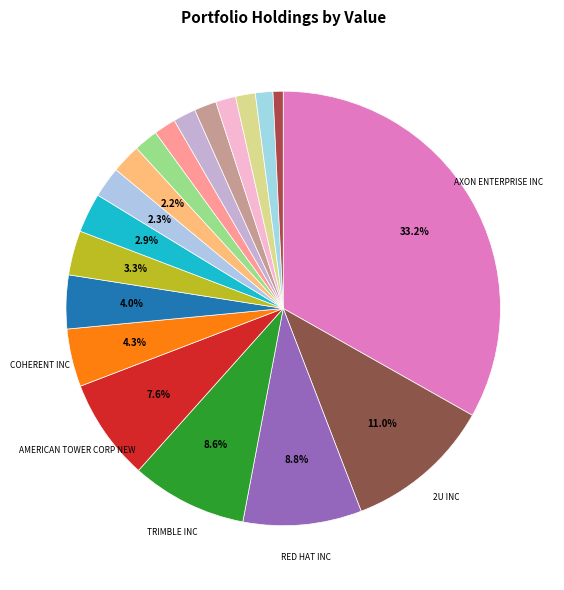

Count the number of slices in the pie.

19